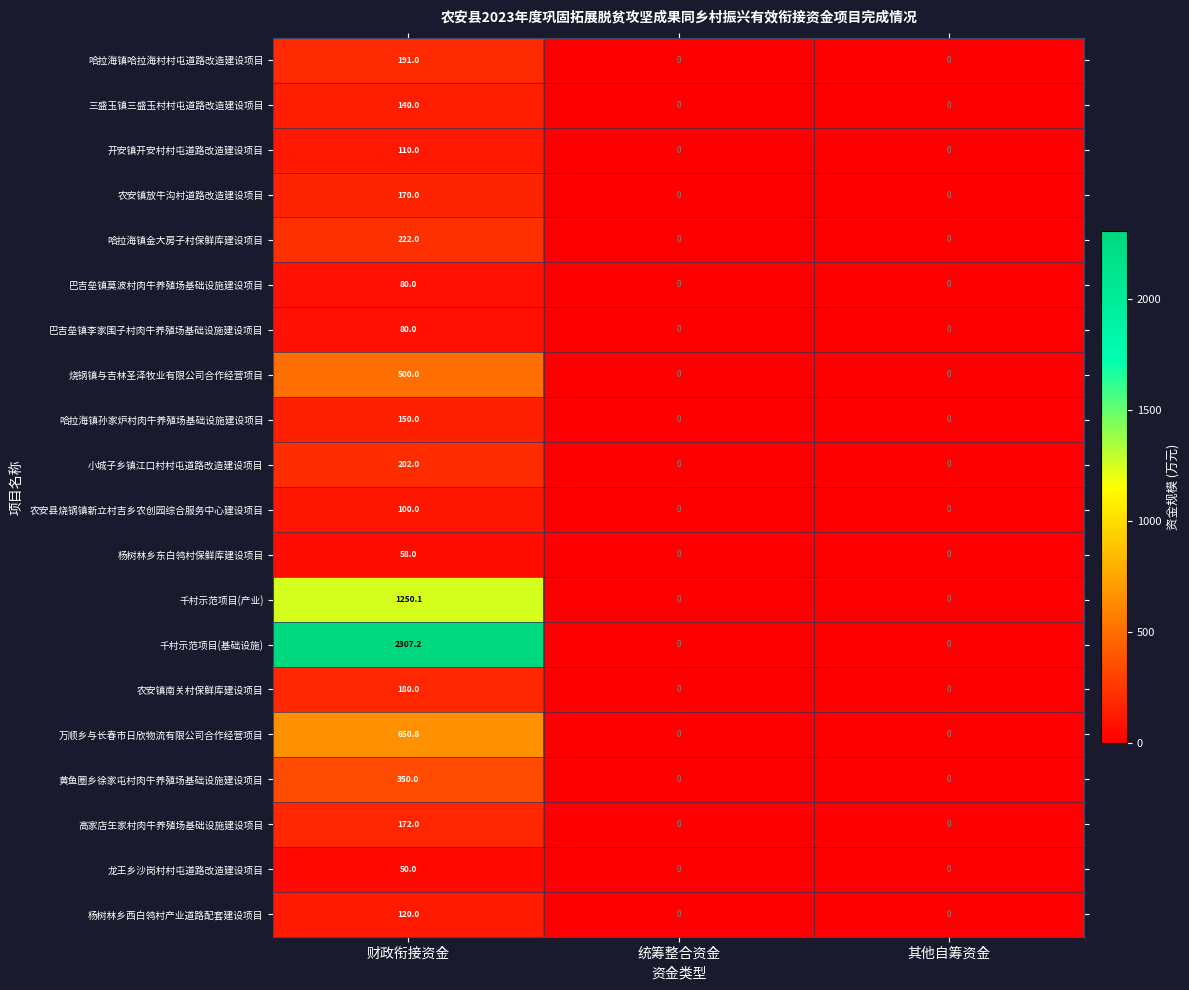

Which category has the highest value across all series?

财政衔接资金